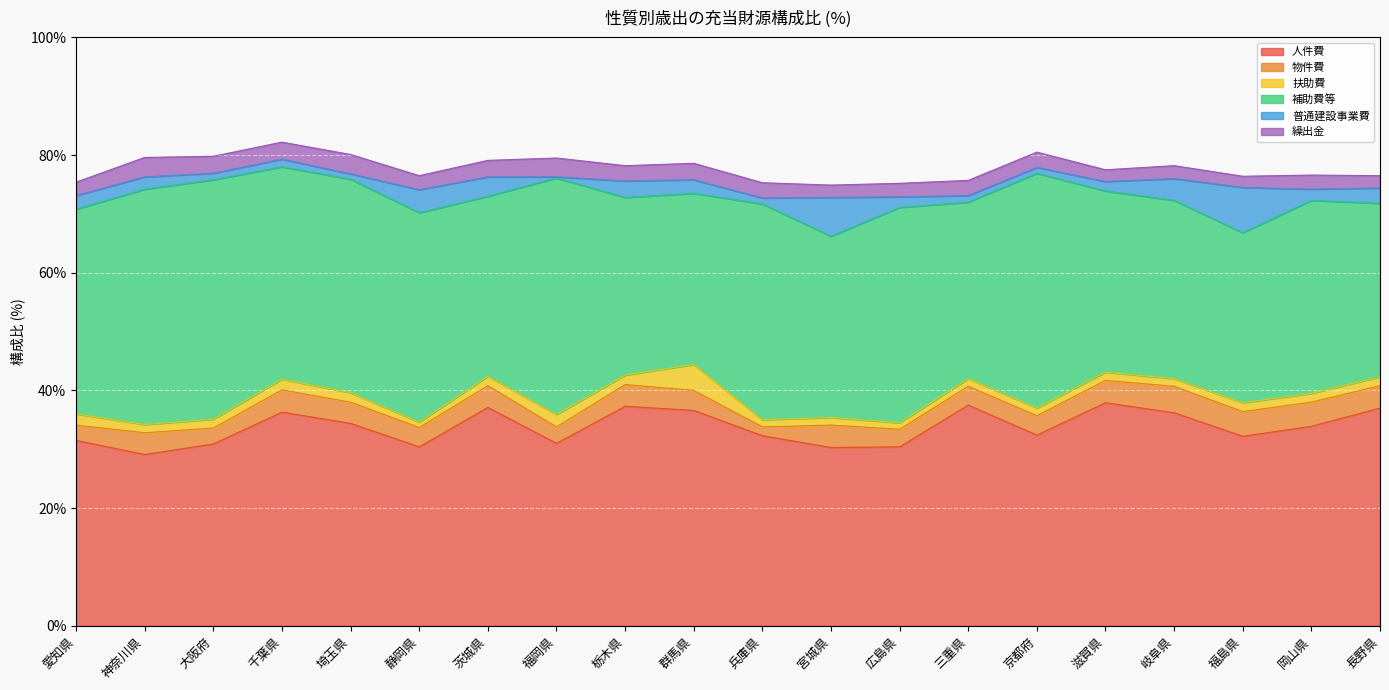

Reading left to right, list all the values displayed in this chart.

人件費: 愛知県=31.5	神奈川県=29.1	大阪府=30.9	千葉県=36.3	埼玉県=34.4	静岡県=30.4	茨城県=37.1	福岡県=31.0	栃木県=37.3	群馬県=36.6	兵庫県=32.3	宮城県=30.3	広島県=30.4	三重県=37.5	京都府=32.4	滋賀県=37.9	岐阜県=36.2	福島県=32.2	岡山県=33.9	長野県=37.0
物件費: 愛知県=2.6	神奈川県=3.7	大阪府=2.7	千葉県=3.8	埼玉県=3.6	静岡県=3.3	茨城県=3.7	福岡県=2.8	栃木県=3.7	群馬県=3.4	兵庫県=1.5	宮城県=3.8	広島県=3.0	三重県=3.2	京都府=3.3	滋賀県=3.8	岐阜県=4.5	福島県=4.2	岡山県=4.1	長野県=3.8
扶助費: 愛知県=1.9	神奈川県=1.4	大阪府=1.5	千葉県=1.8	埼玉県=1.6	静岡県=0.9	茨城県=1.6	福岡県=2.1	栃木県=1.6	群馬県=4.4	兵庫県=1.2	宮城県=1.3	広島県=1.1	三重県=1.3	京都府=1.3	滋賀県=1.4	岐阜県=1.3	福島県=1.5	岡山県=1.5	長野県=1.5
補助費等: 愛知県=34.8	神奈川県=40.0	大阪府=40.7	千葉県=36.1	埼玉県=36.3	静岡県=35.6	茨城県=30.6	福岡県=40.2	栃木県=30.2	群馬県=29.1	兵庫県=36.7	宮城県=30.8	広島県=36.6	三重県=30.0	京都府=39.9	滋賀県=30.8	岐阜県=30.3	福島県=28.9	岡山県=32.8	長野県=29.5
普通建設事業費: 愛知県=2.3	神奈川県=2.1	大阪府=1.1	千葉県=1.3	埼玉県=0.9	静岡県=3.9	茨城県=3.3	福岡県=0.2	栃木県=2.8	群馬県=2.3	兵庫県=1.0	宮城県=6.6	広島県=1.8	三重県=1.1	京都府=1.0	滋賀県=1.6	岐阜県=3.7	福島県=7.7	岡山県=1.9	長野県=2.6
繰出金: 愛知県=2.3	神奈川県=3.3	大阪府=2.9	千葉県=2.9	埼玉県=3.3	静岡県=2.4	茨城県=2.8	福岡県=3.2	栃木県=2.6	群馬県=2.8	兵庫県=2.6	宮城県=2.1	広島県=2.3	三重県=2.6	京都府=2.6	滋賀県=2.0	岐阜県=2.2	福島県=1.9	岡山県=2.4	長野県=2.1